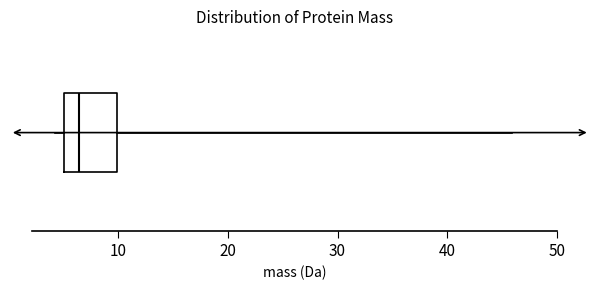

Where is the right edge of the box on the x-axis? The values are not printed on the chart, so give them approximately, as read against the axis.

10